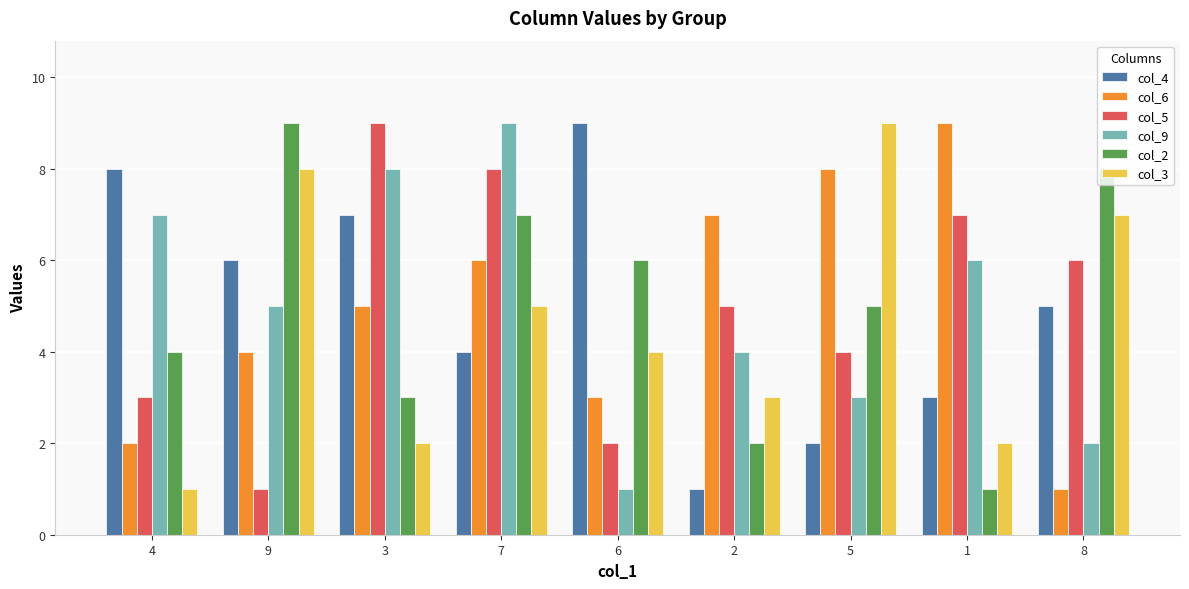

What is the approximate value of col_4 at 4?

8